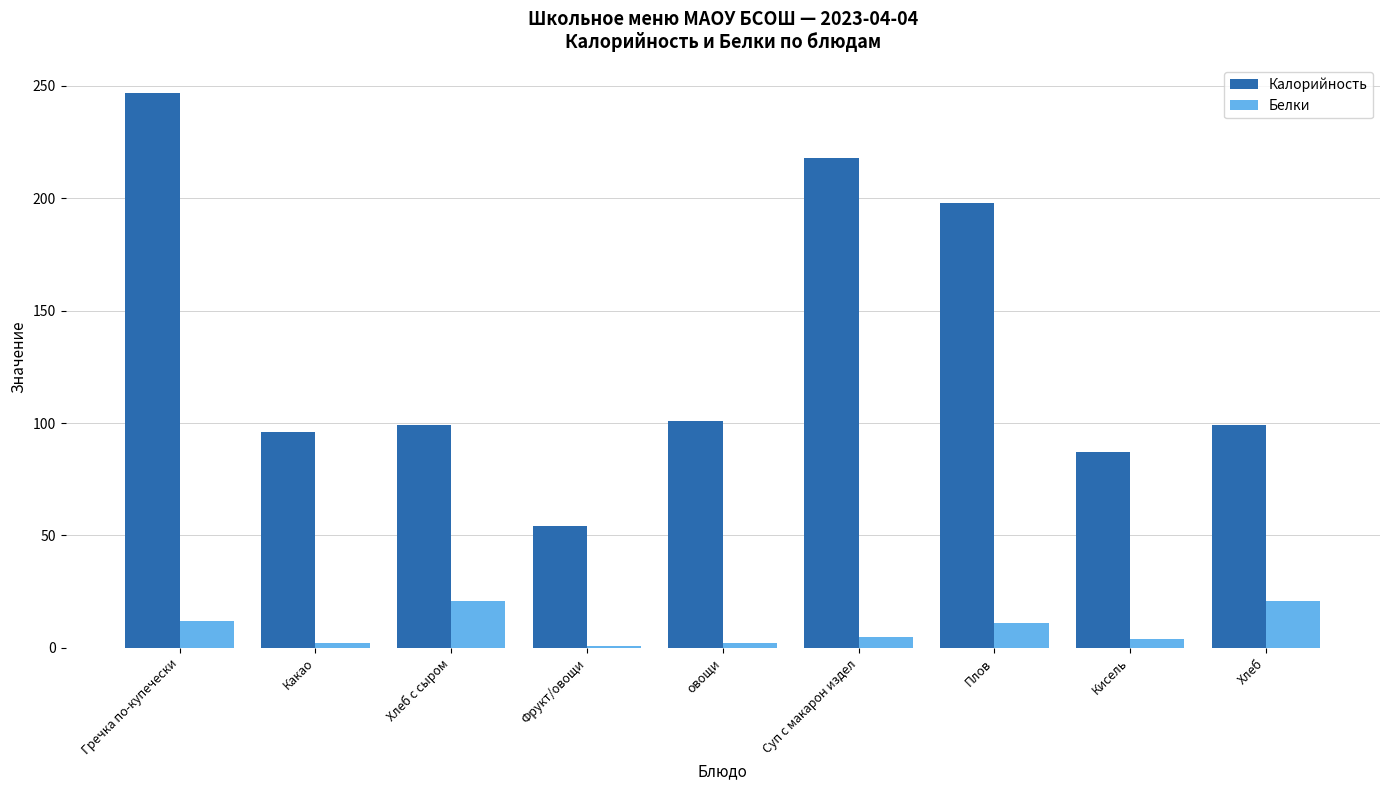

True or false: Белки has a value of 11 at Плов.

True